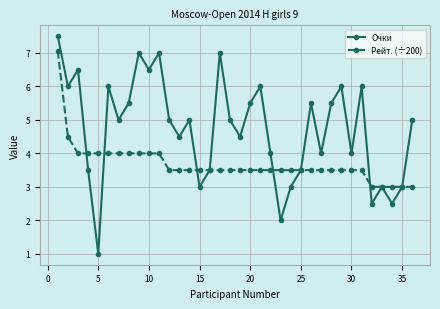

How many interior local valleys does the Очки series have?

12